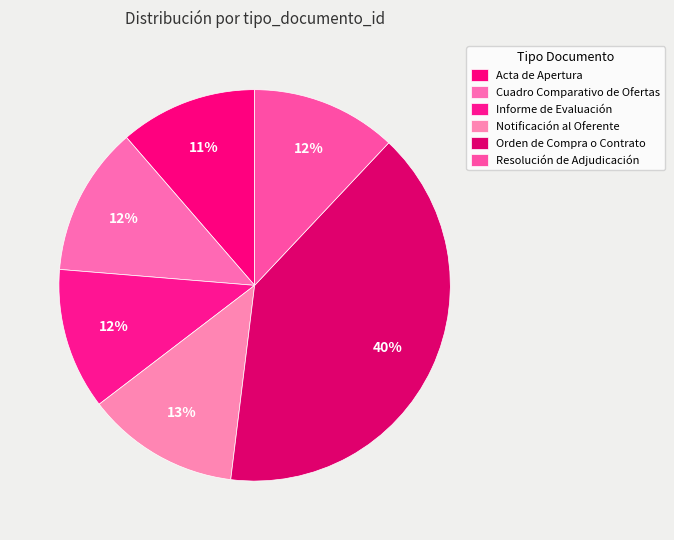

Is there a majority slice in this chart?

No